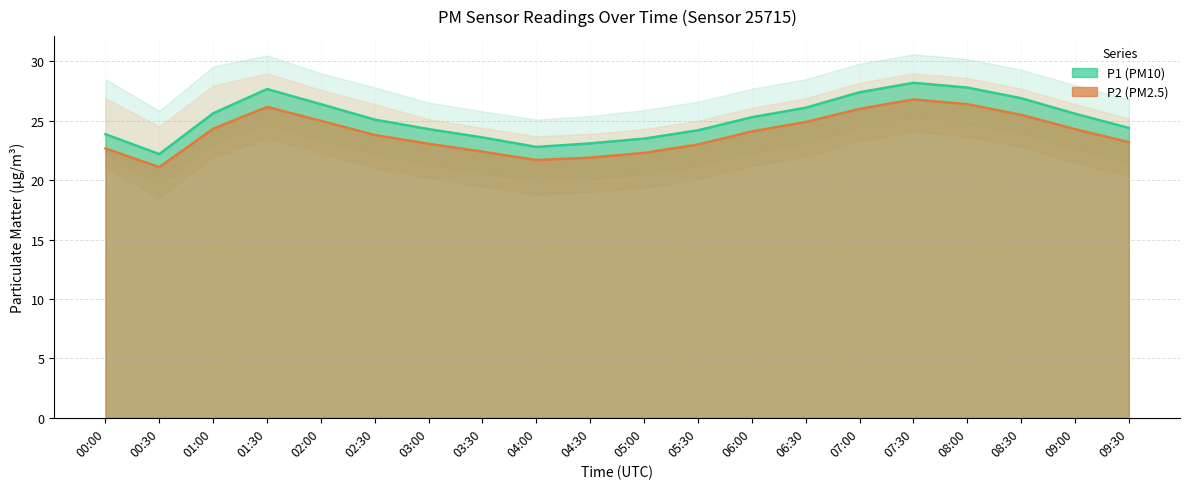

True or false: P1 (PM10) and P2 (PM2.5) cross at least once.

False